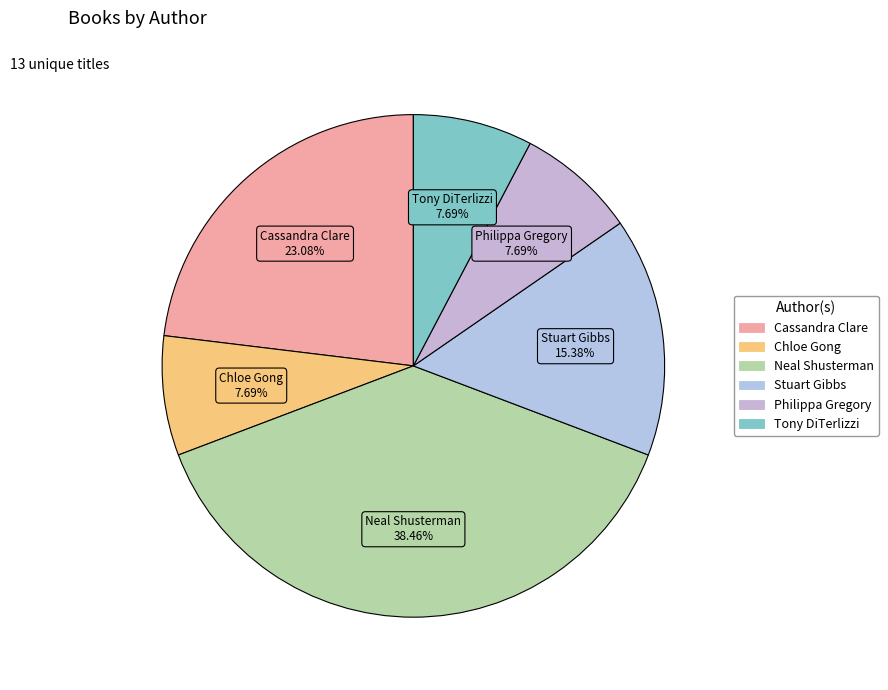

Which slice is the largest?

Neal Shusterman